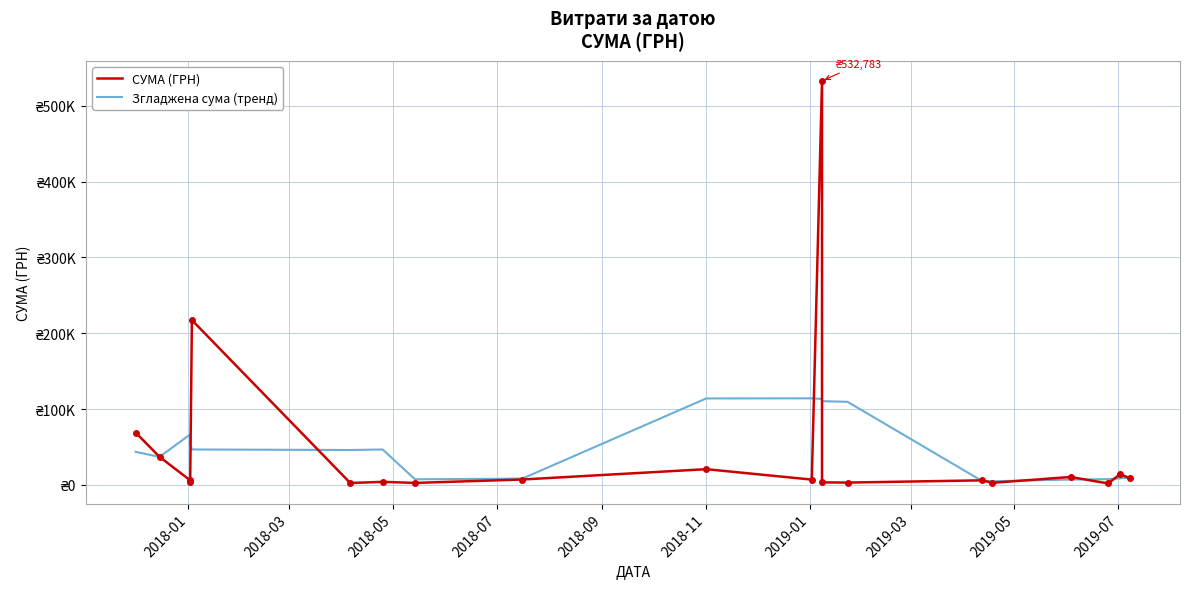

What is the label of the 8th point from the left?

2019-03